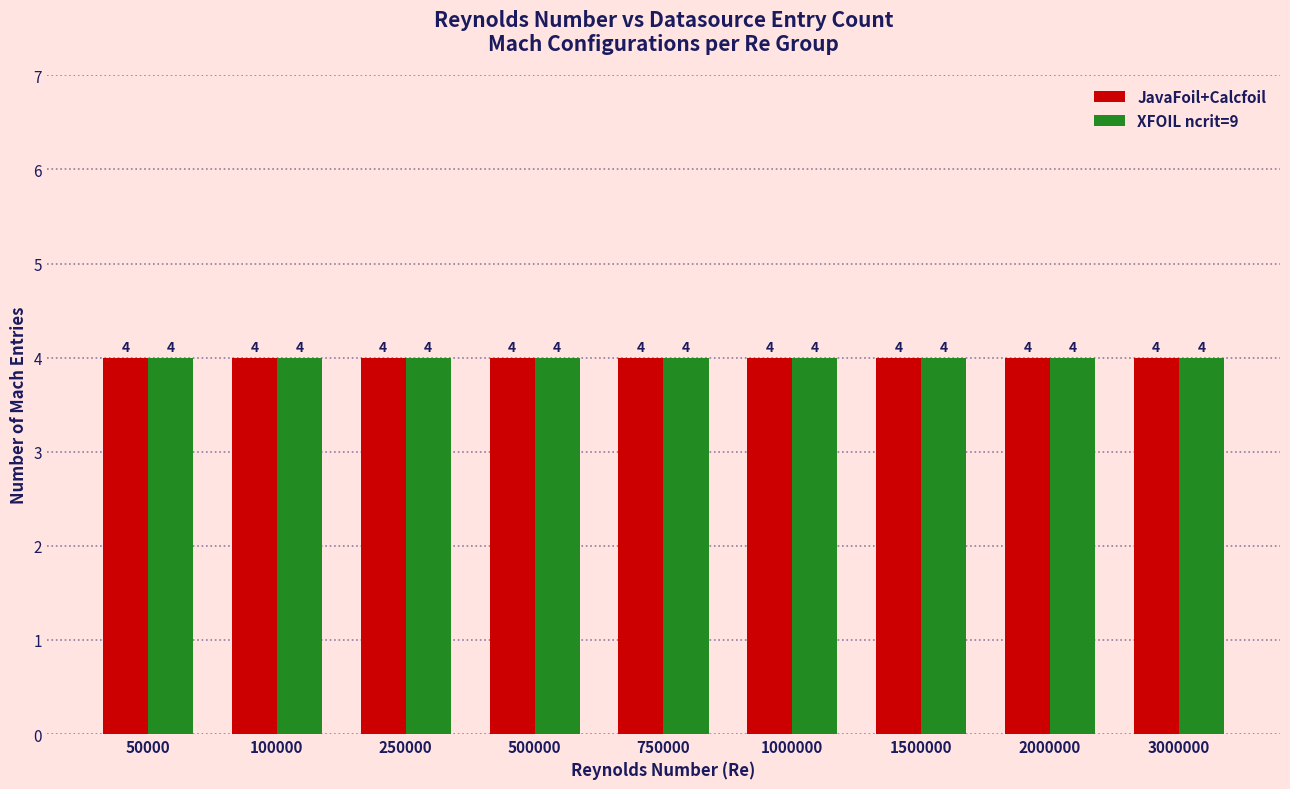

The value of XFOIL ncrit=9 at 18 is 0.1. True or false?

False